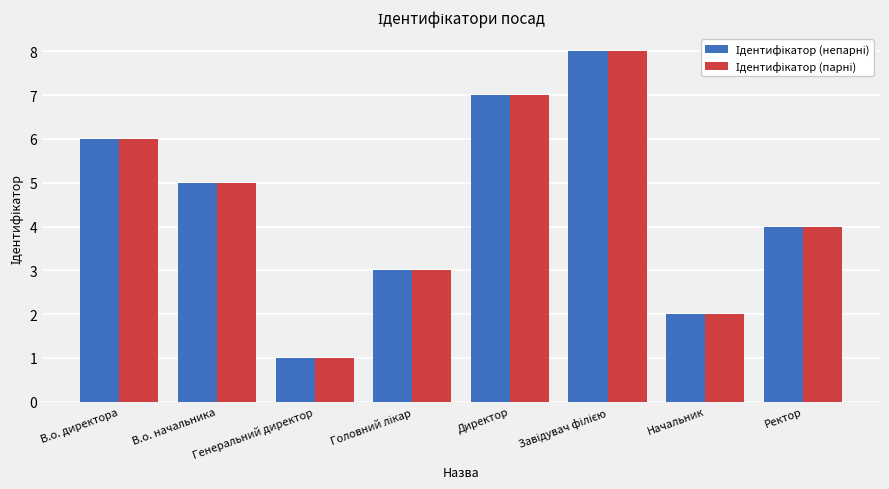

Which label corresponds to the smallest value in the chart?

Генеральний директор